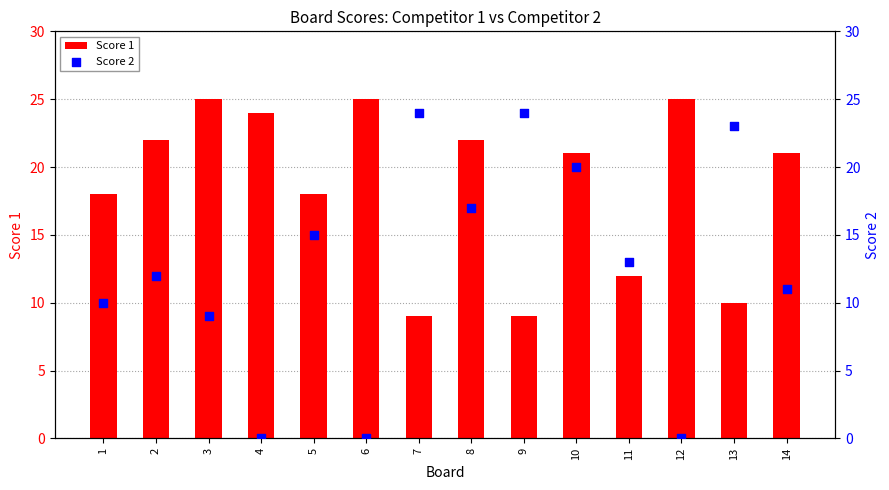

Is the value of Score 1 at 6 greater than the value of Score 2 at 6?

Yes